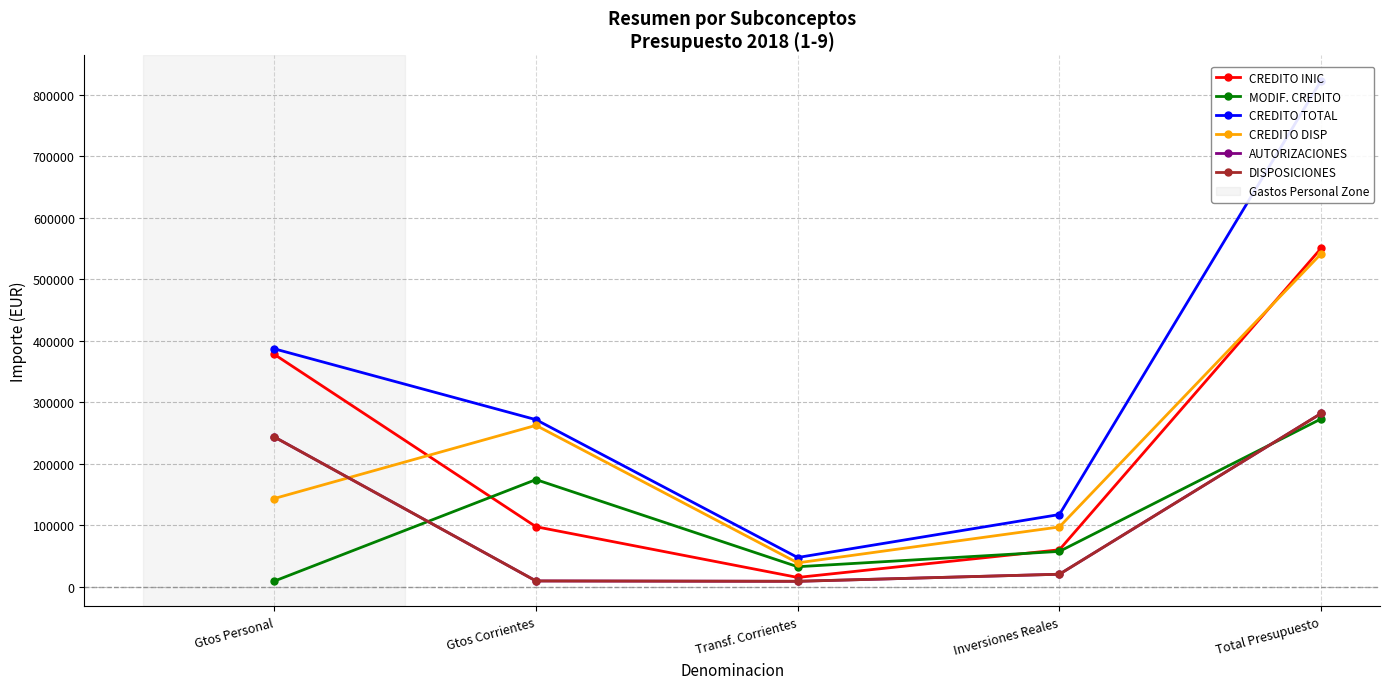

Reading right to left, list all the values displayed in this chart.

CREDITO INIC: 550468.0	60000.0	15000.0	97500.0	377968.0
MODIF. CREDITO: 272973.5	57349.3	32426.3	174197.9	9000.0
CREDITO TOTAL: 823441.5	117349.3	47426.3	271697.9	386968.0
CREDITO DISP: 541631.6	97140.0	38712.7	262408.4	143370.5
AUTORIZACIONES: 281810.0	20209.3	8713.6	9289.5	243597.5
DISPOSICIONES: 281810.0	20209.3	8713.6	9289.5	243597.5